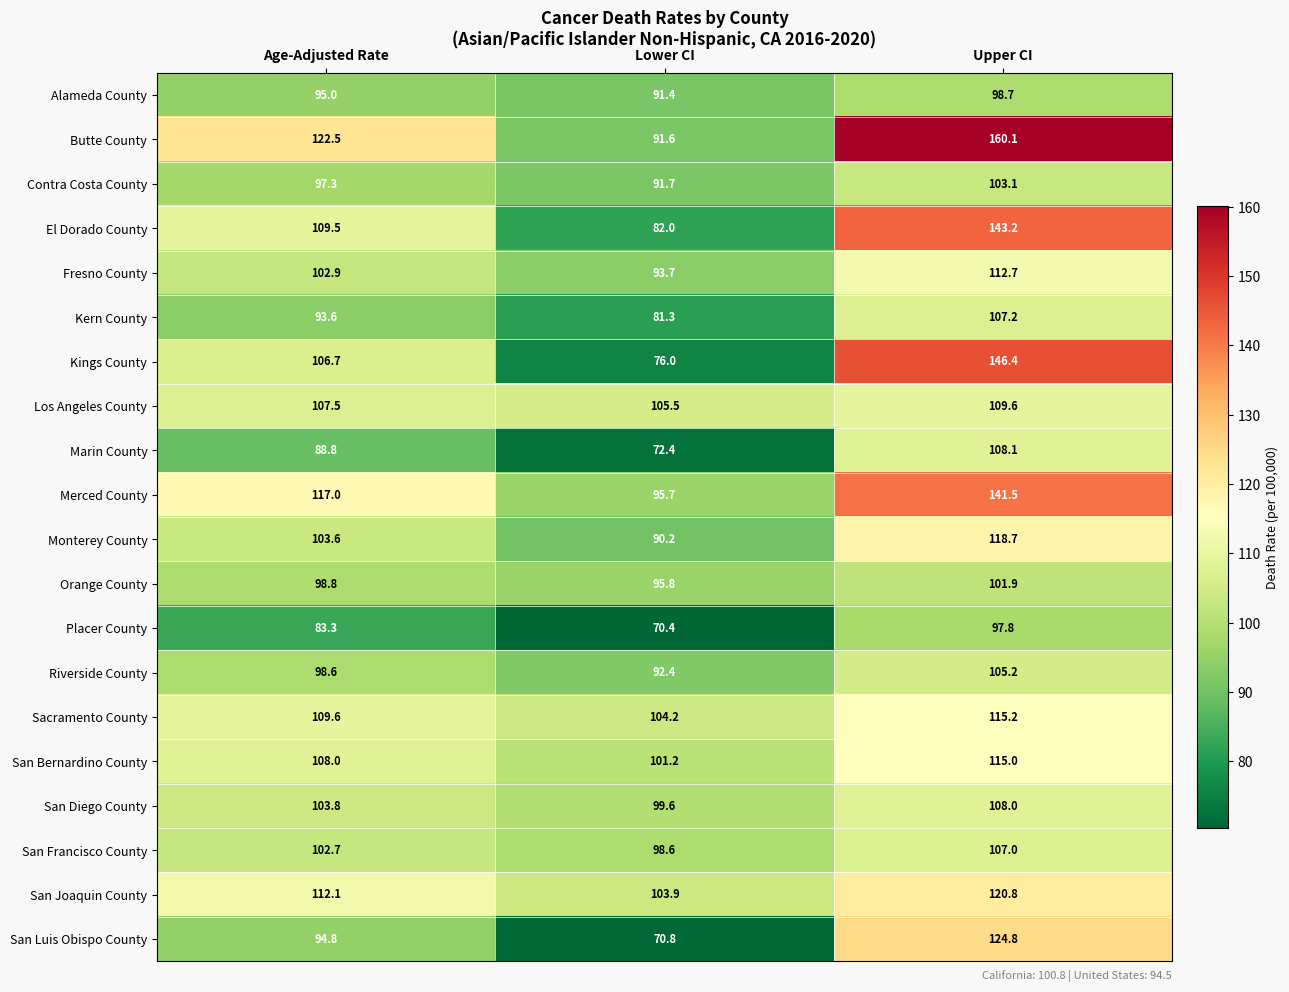

What is the total value across all series at Upper CI?

2345.0